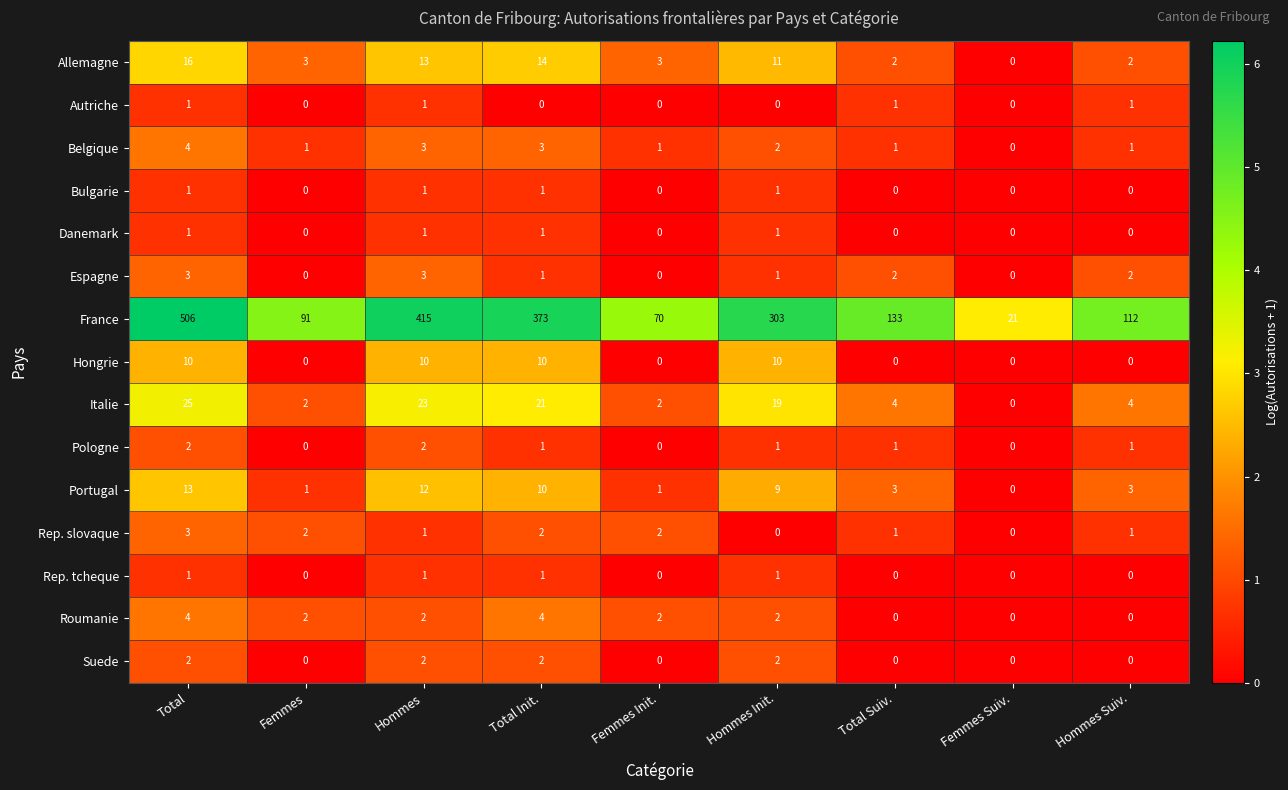

Count the Espagne values in the range 0 to 2.

7